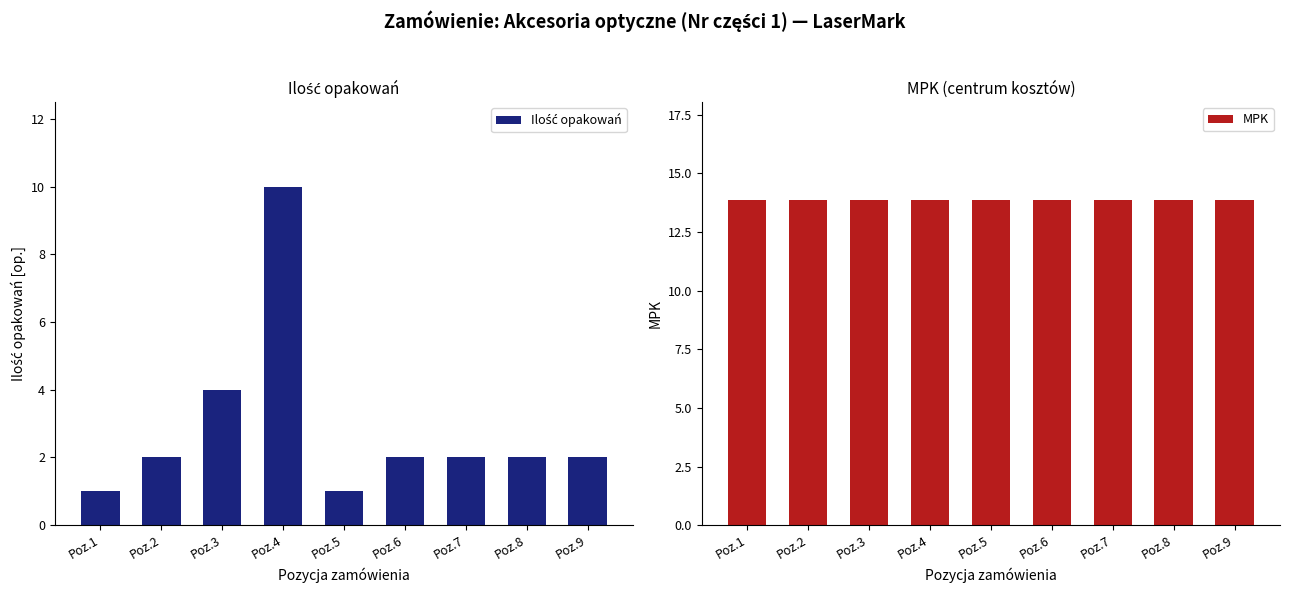

Reading left to right, list all the values displayed in this chart.

Ilość opakowań: 1.0	2.0	4.0	10.0	1.0	2.0	2.0	2.0	2.0
MPK: 13.9	13.9	13.9	13.9	13.9	13.9	13.9	13.9	13.9